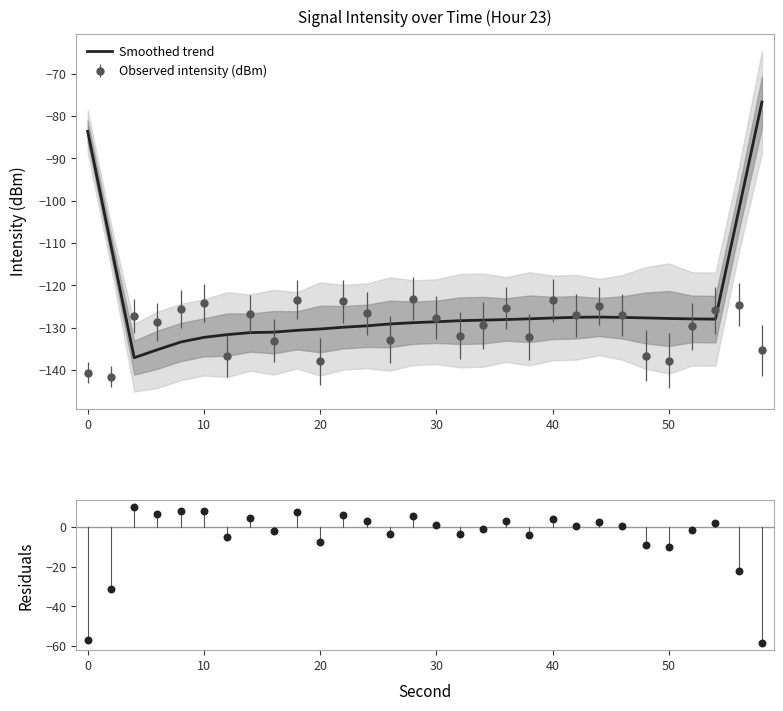

Which series contains the lowest Y value?

Smoothed trend